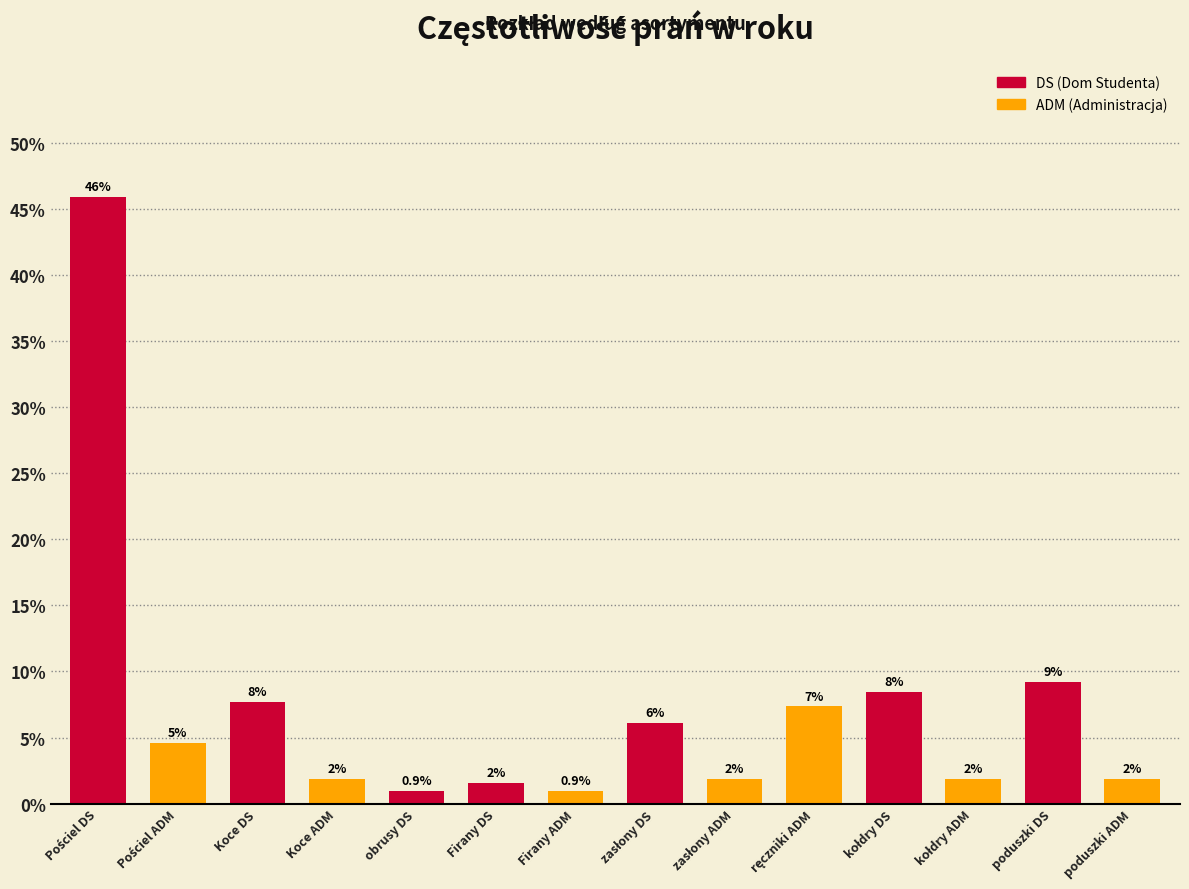

Does the chart contain any negative values?

No